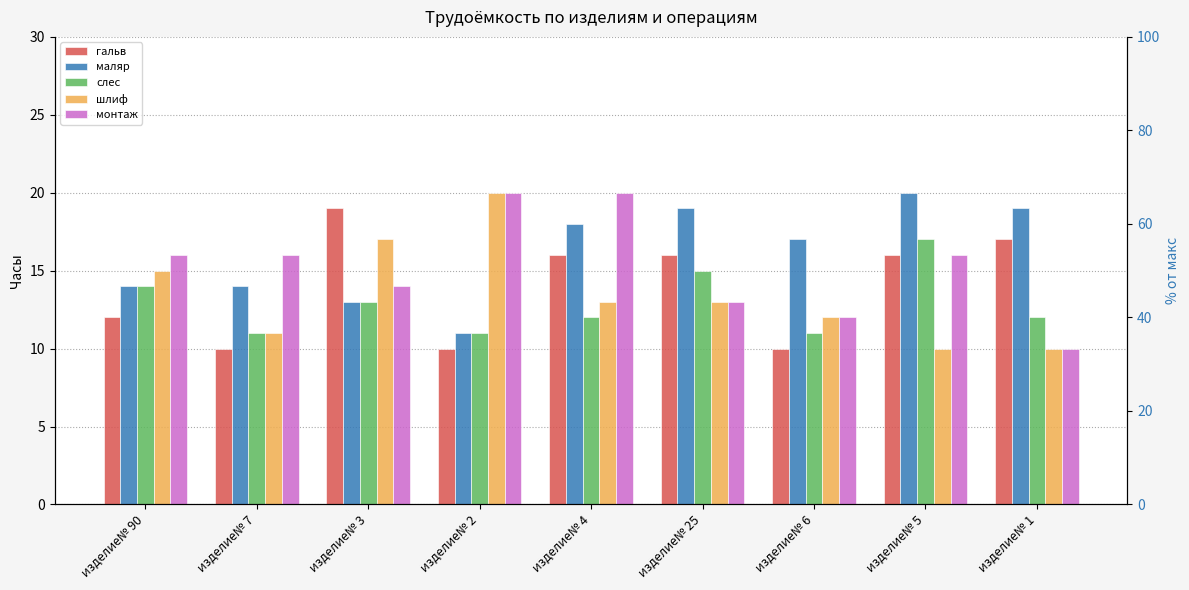

Rank the series by their average value, from highest to lowest.

маляр, монтаж, гальв, шлиф, слес